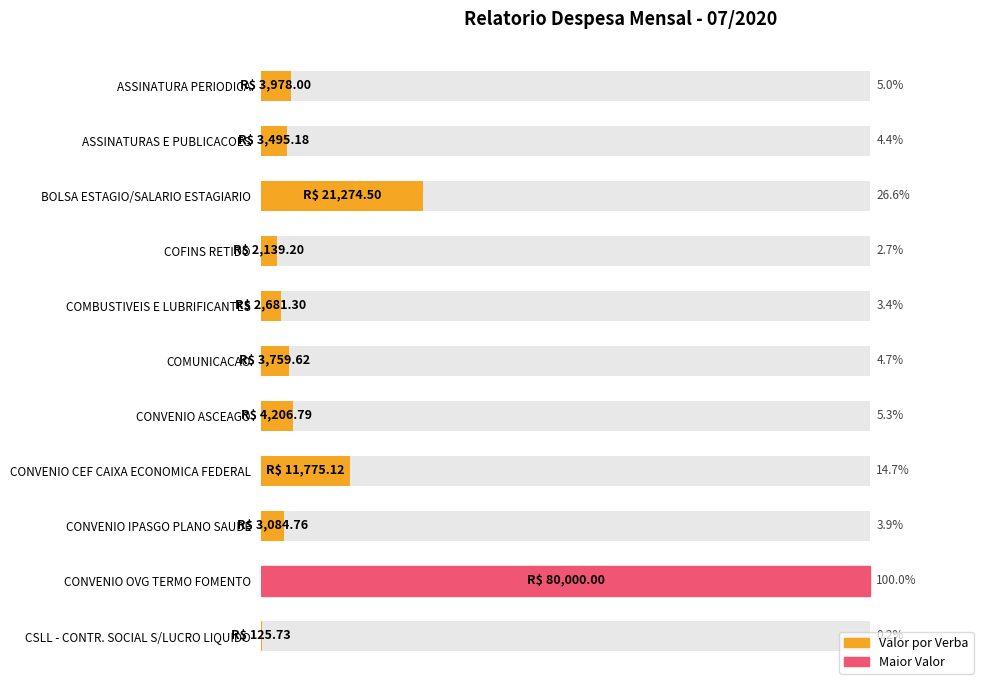

How many categories are shown in the chart?

11